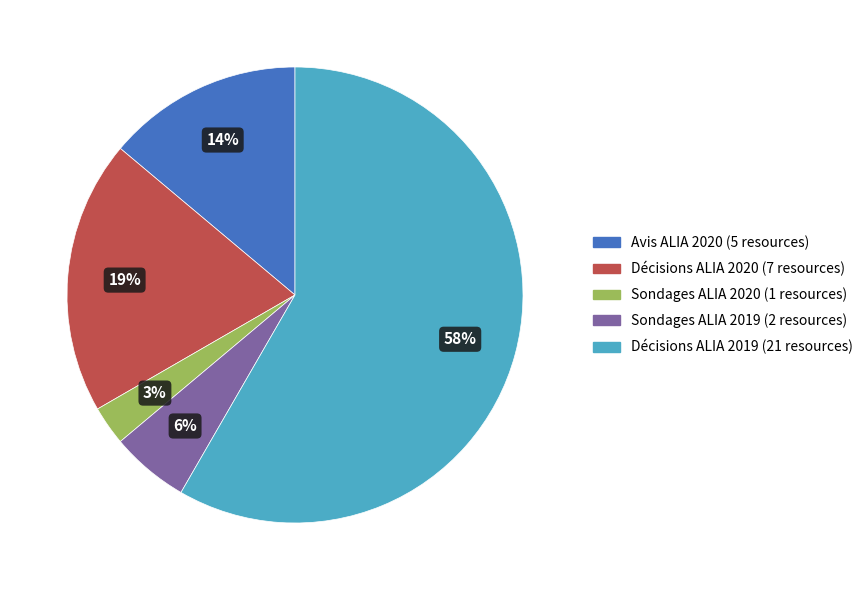

Combined, do Avis ALIA 2020 and Sondages ALIA 2020 account for over 50%?

No